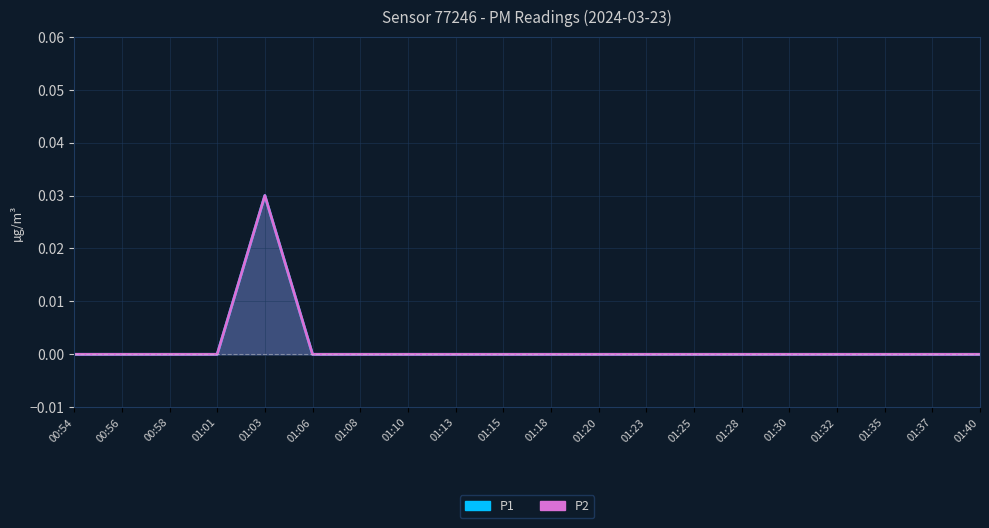

Rank the series by their maximum value, from lowest to highest.

P1, P2